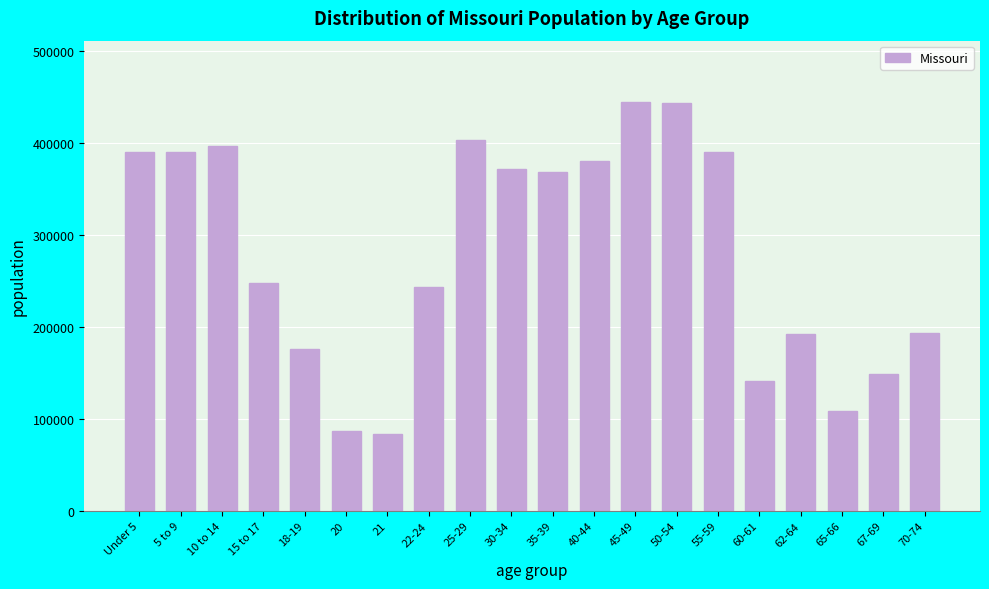

What is the sum of all values?

5601123